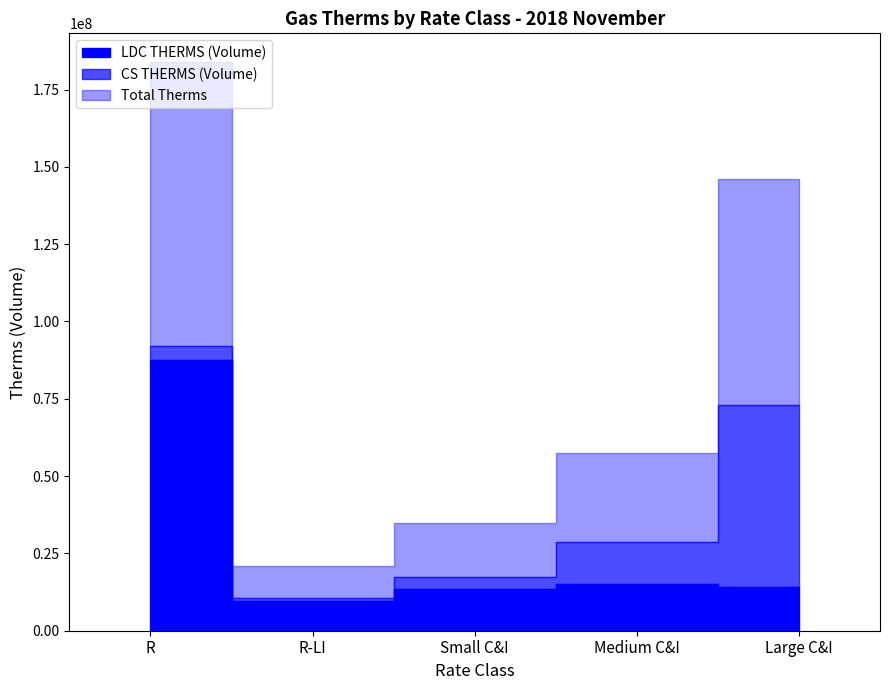

Rank the categories by Total Therms value from highest to lowest.

R, Large C&I, Medium C&I, Small C&I, R-LI